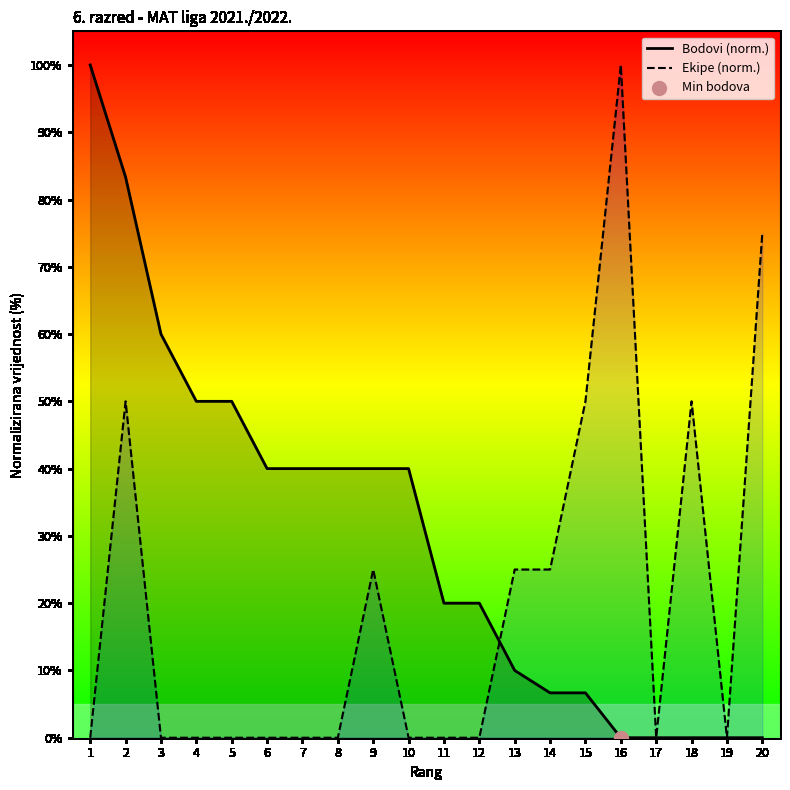

What is the total value across all series at 8?

40.0